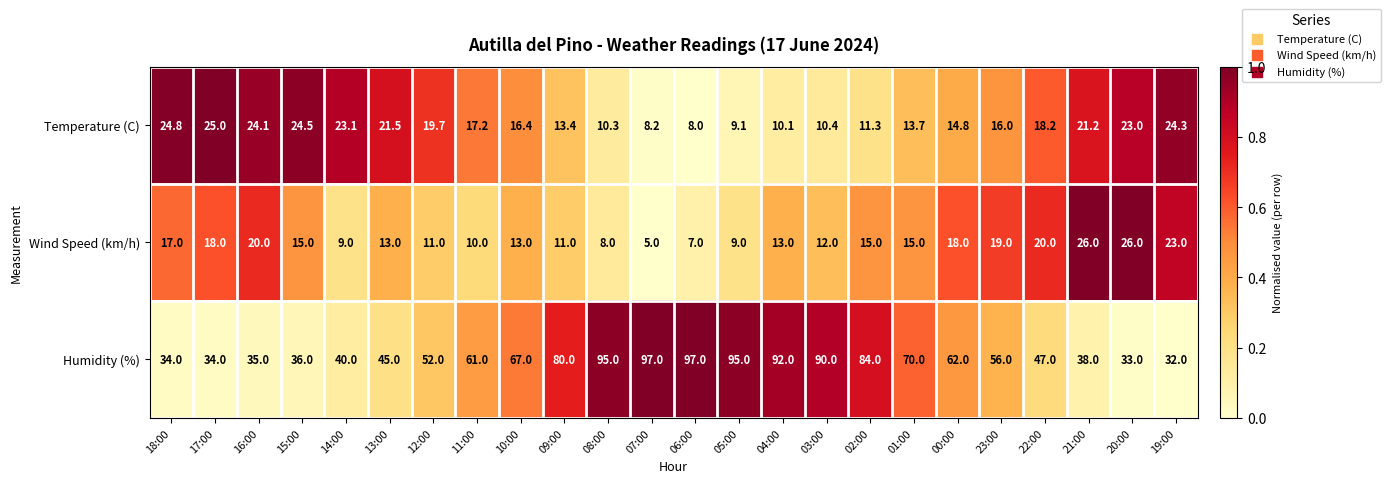

Where does the Wind Speed (km/h) series first go above 15?

18:00